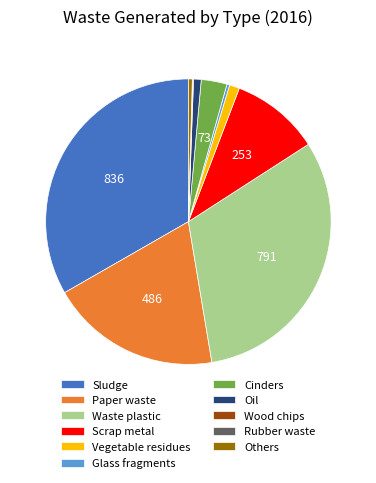

True or false: Vegetable residues accounts for 11% of the total.

False